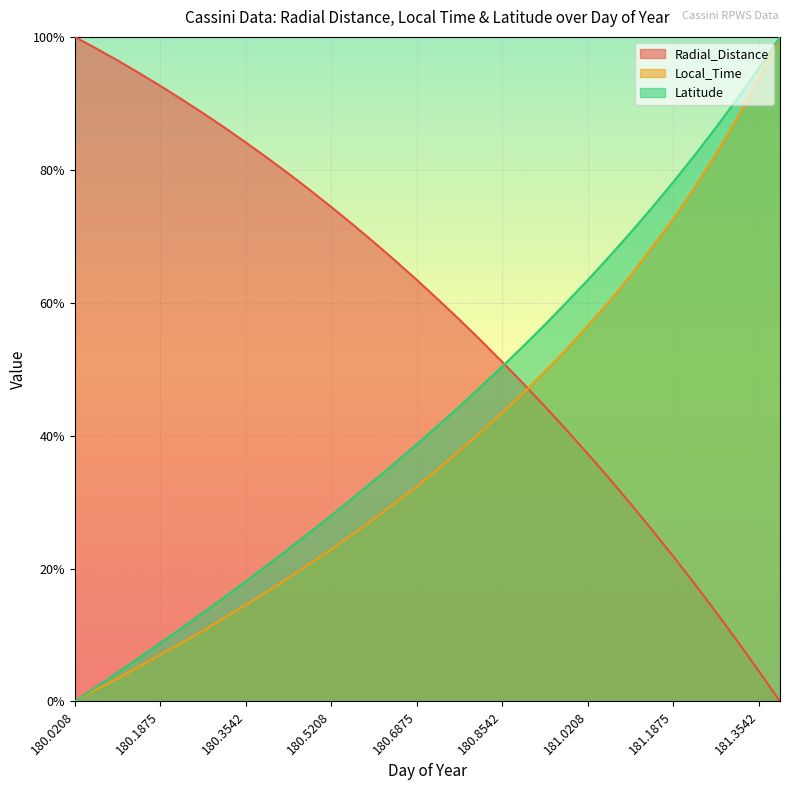

Count the number of categories in the chart.

34